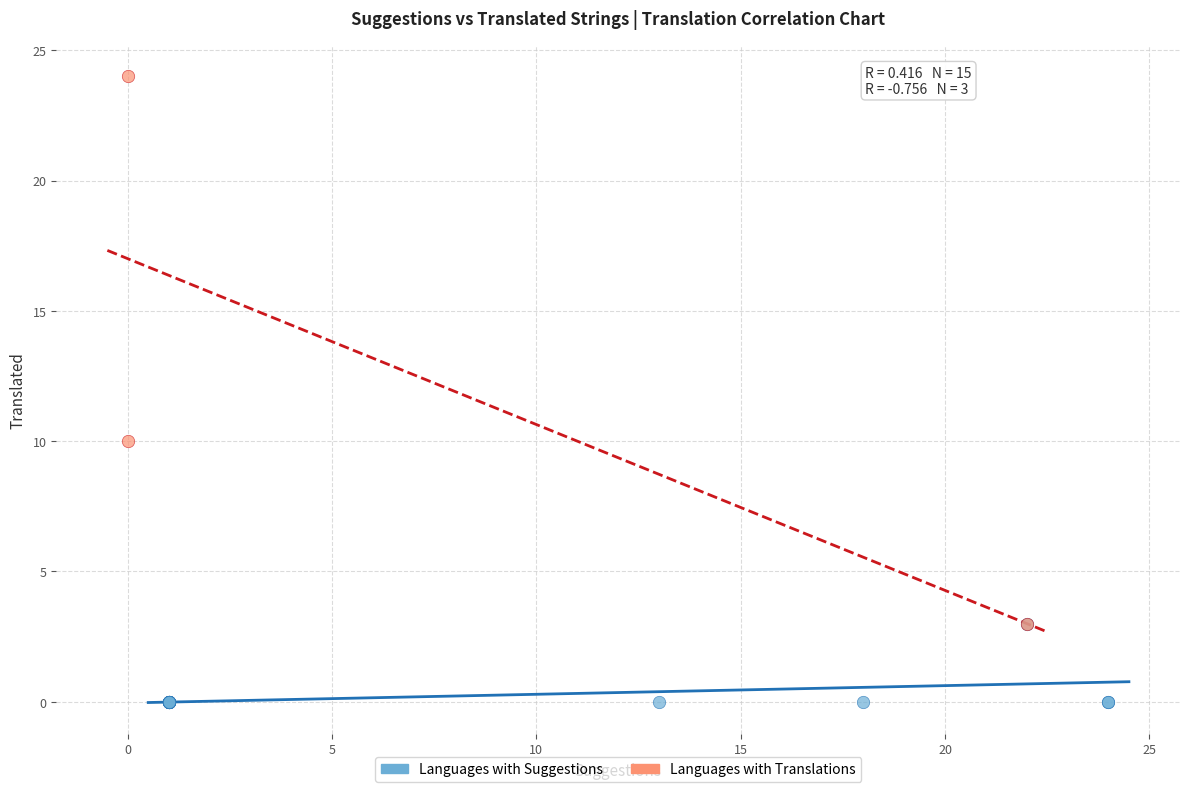

Which series reaches the maximum Y coordinate?

Languages with Translations